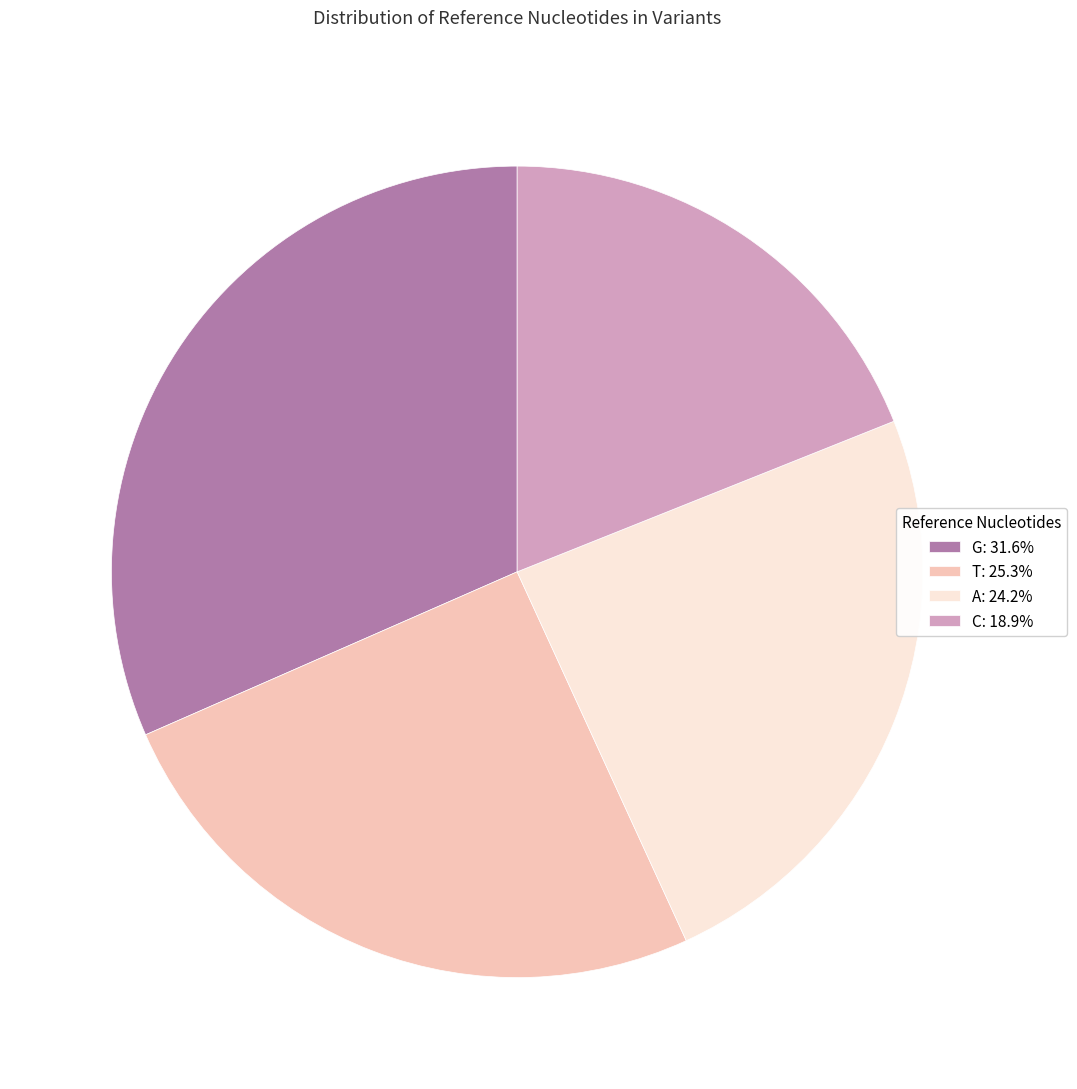

What is the smallest slice in the pie chart?

C